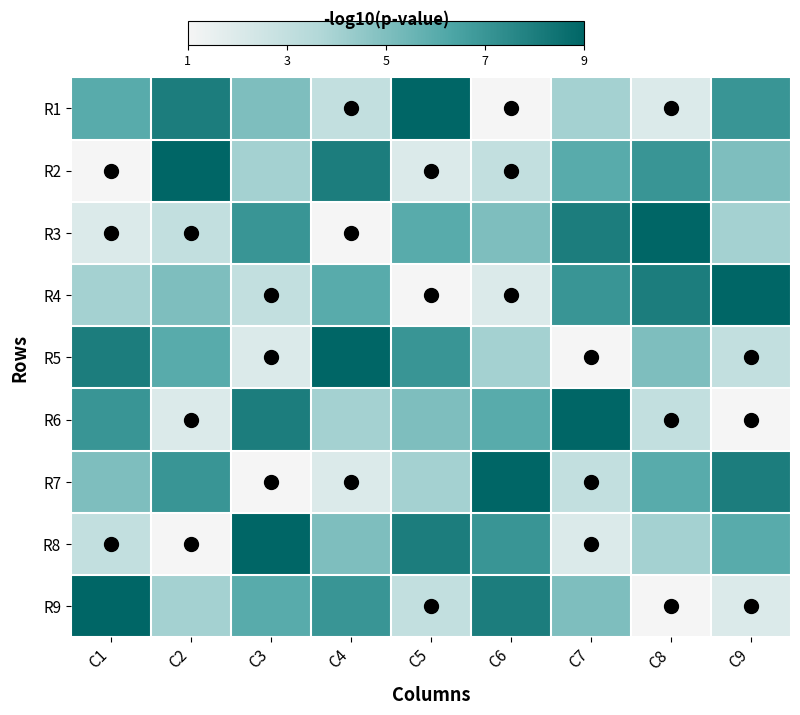

Count the number of categories in the chart.

9